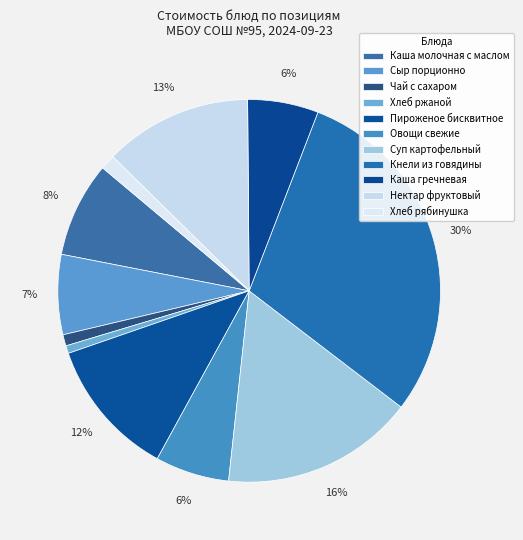

What percentage is the Каша гречневая slice, to the nearest percent?

6%